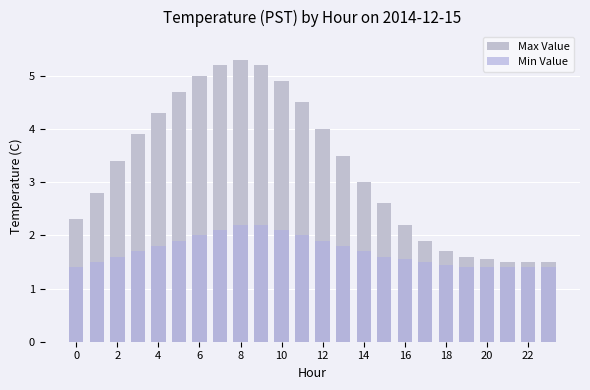

Reading left to right, what are all the values shown in this chart?

Max Value: 2.3	2.8	3.4	3.9	4.3	4.7	5.0	5.2	5.3	5.2	4.9	4.5	4.0	3.5	3.0	2.6	2.2	1.9	1.7	1.6	1.6	1.5	1.5	1.5
Min Value: 1.4	1.5	1.6	1.7	1.8	1.9	2.0	2.1	2.2	2.2	2.1	2.0	1.9	1.8	1.7	1.6	1.6	1.5	1.4	1.4	1.4	1.4	1.4	1.4